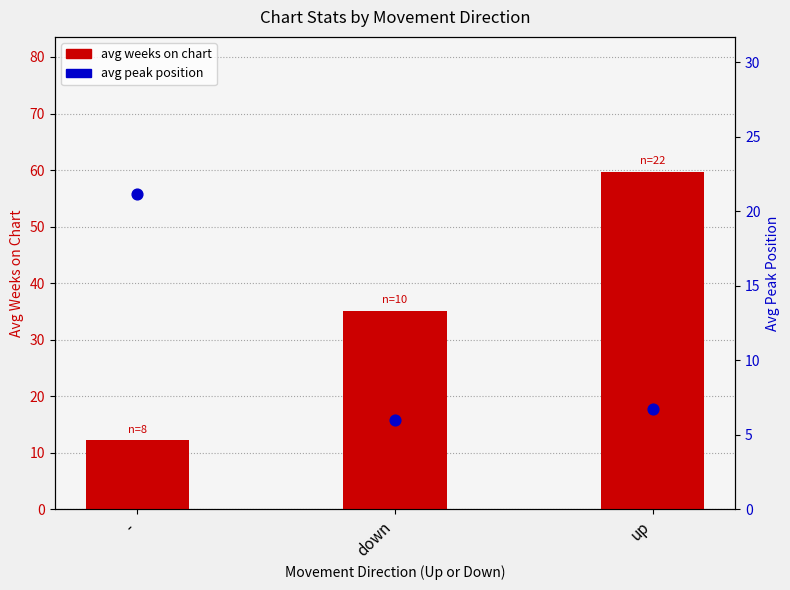

What is the total value across all series at up?

66.4